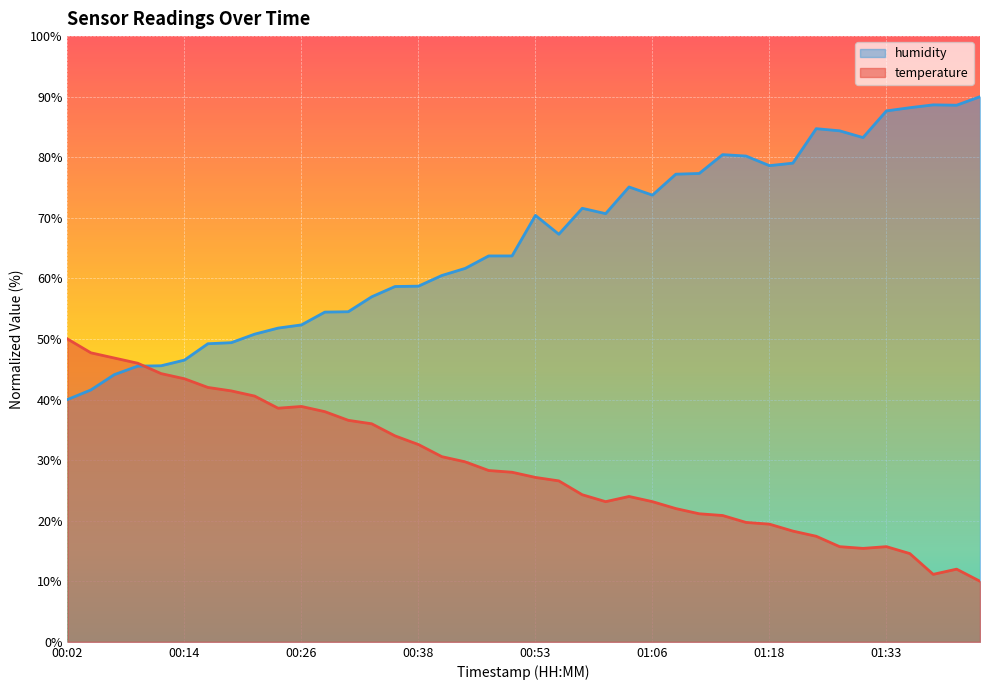

Read the temperature value at 01:21.

18.3